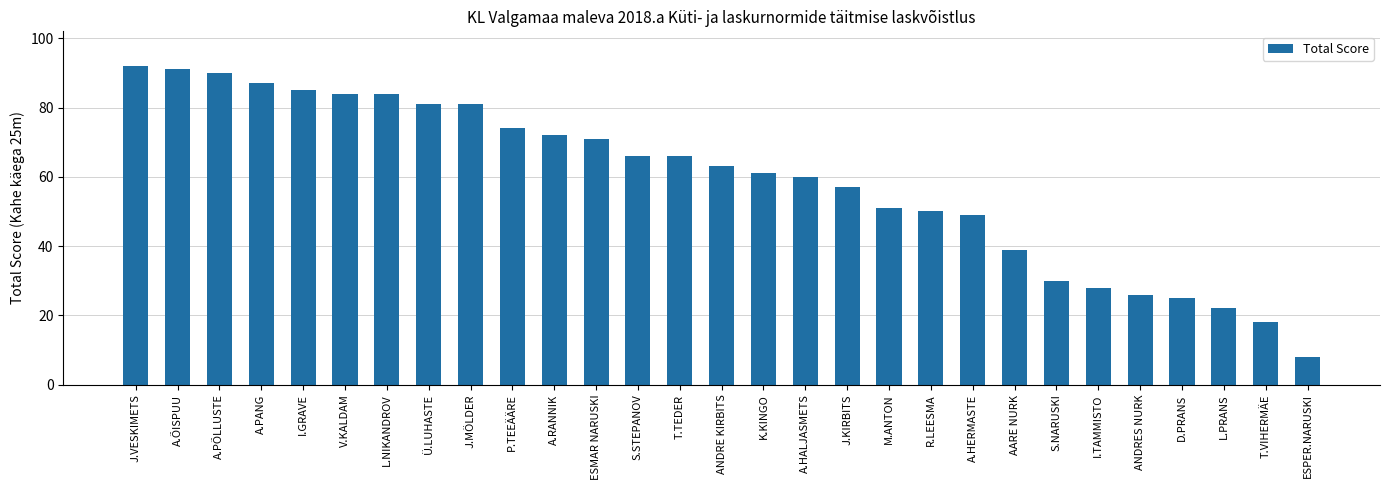

Where is the data nearest to the value 50?

R.LEESMA